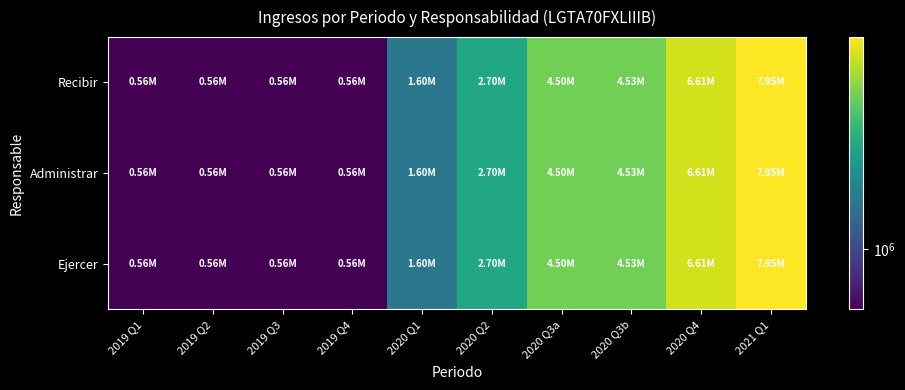

Which series has the widest spread of values?

Recibir